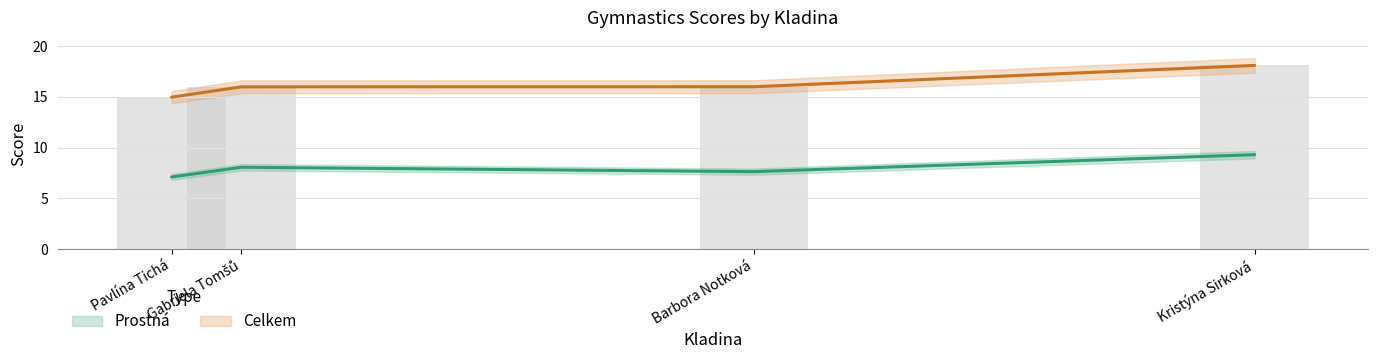

How many series are shown in this chart?

2